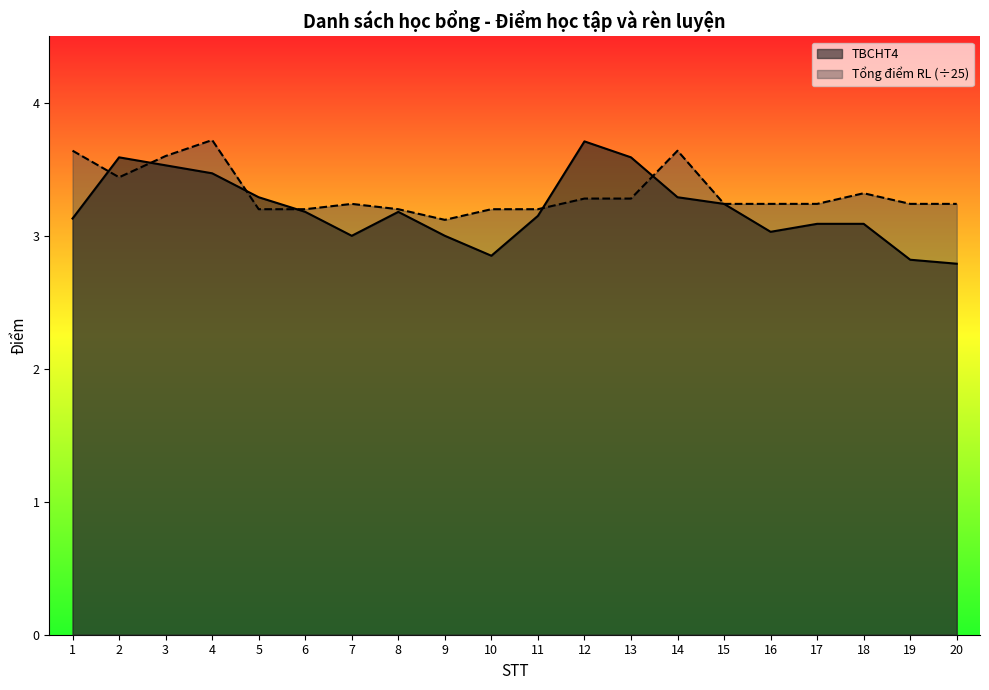

Reading right to left, list all the values displayed in this chart.

TBCHT4: 2.8	2.8	3.1	3.1	3.0	3.2	3.3	3.6	3.7	3.1	2.9	3.0	3.2	3.0	3.2	3.3	3.5	3.5	3.6	3.1
Tổng điểm RL: 3.2	3.2	3.3	3.2	3.2	3.2	3.6	3.3	3.3	3.2	3.2	3.1	3.2	3.2	3.2	3.2	3.7	3.6	3.4	3.6